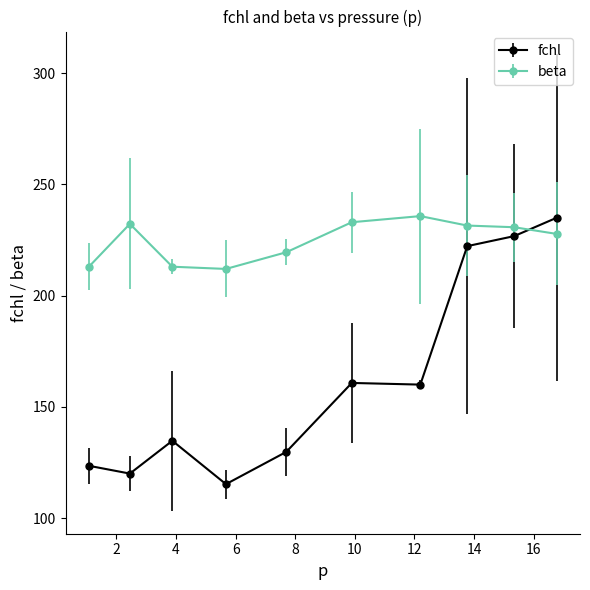

Which series has the largest total across all categories?

beta